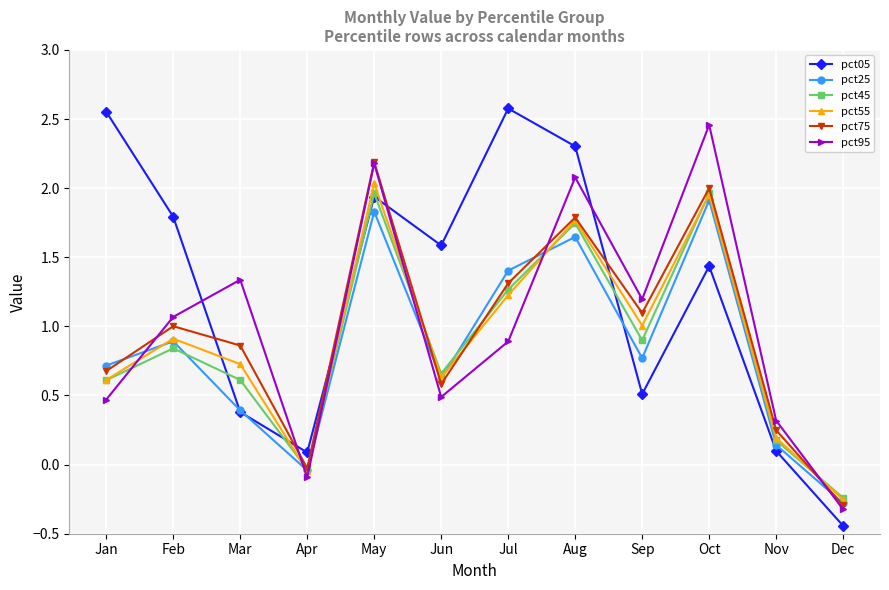

Which category has the highest value in the pct75 series?

May